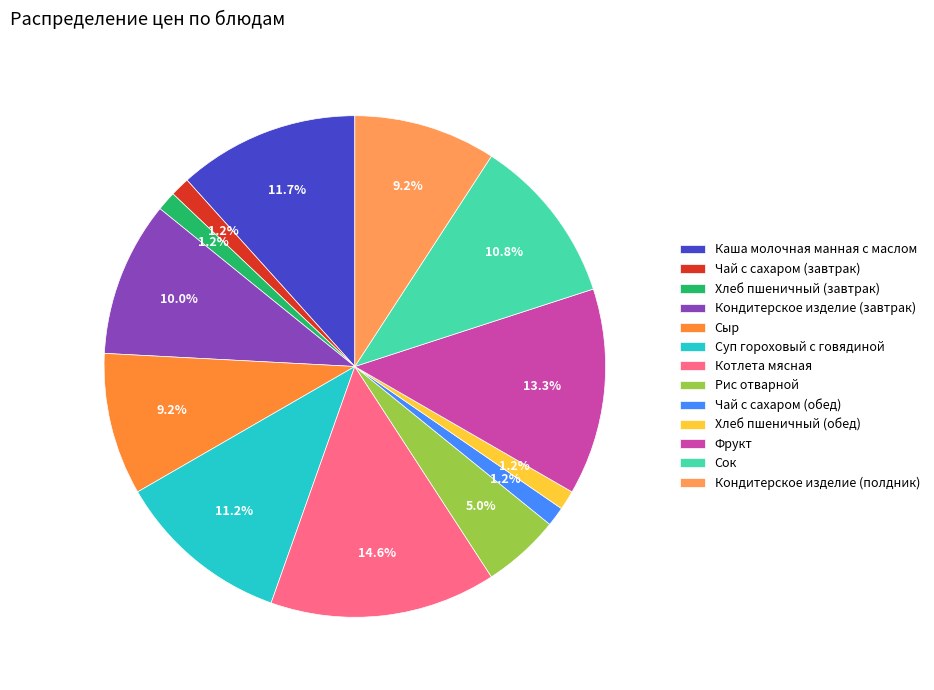

To the nearest percent, what percentage of the pie is Хлеб пшеничный (обед)?

1%